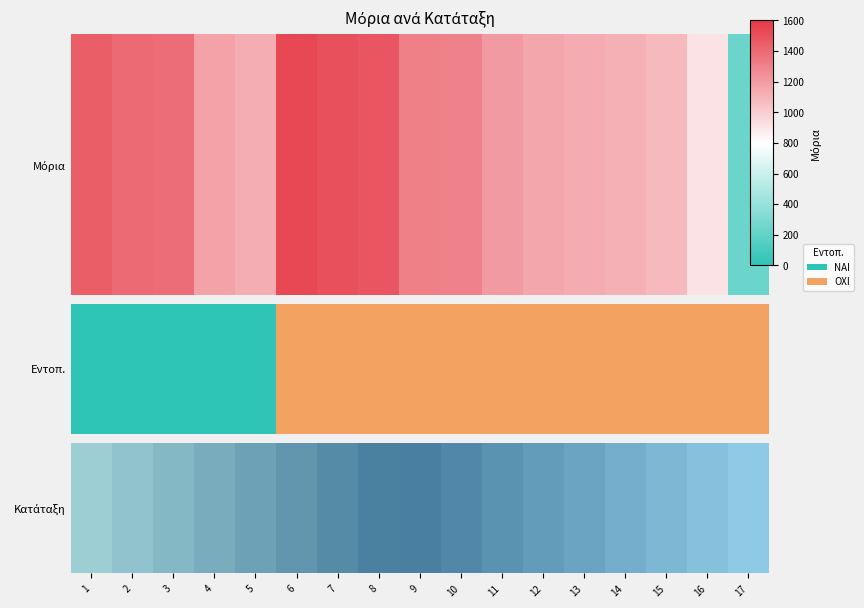

What is the minimum value shown in the chart?

0.1